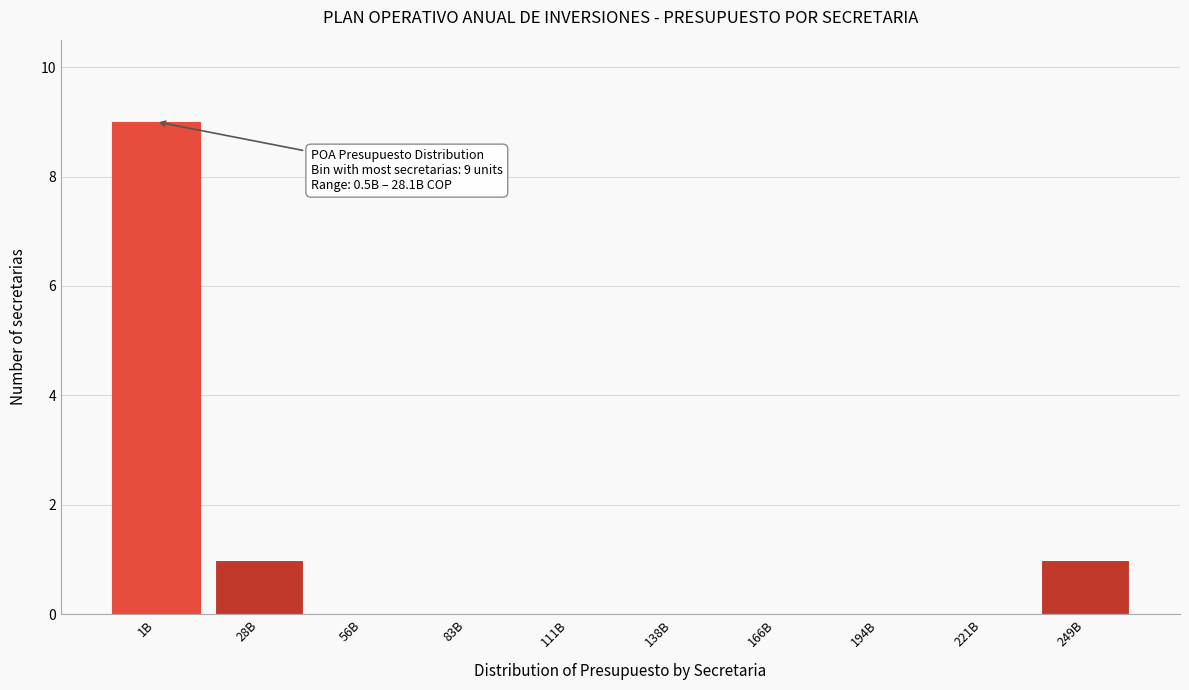

Reading left to right, what are all the values shown in this chart?

1B=9	28B=1	56B=0	83B=0	111B=0	138B=0	166B=0	194B=0	221B=0	249B=1